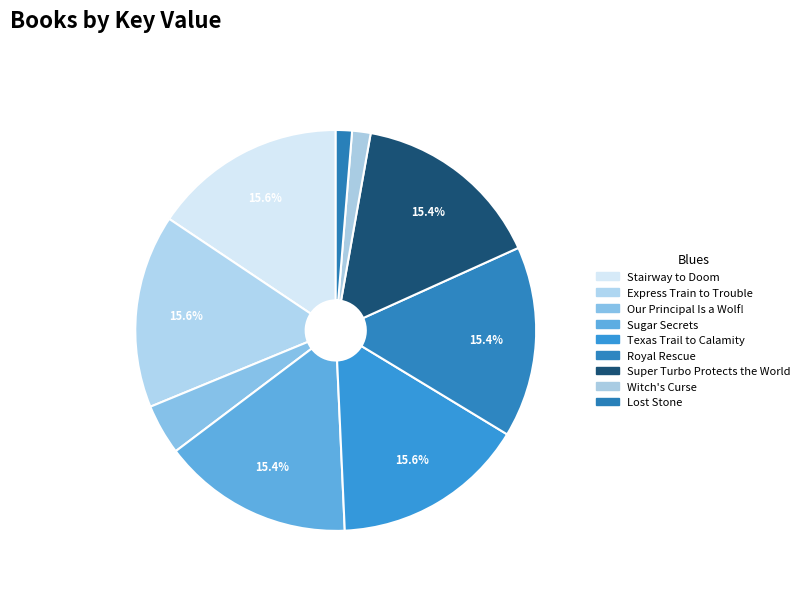

What percentage is the Witch's Curse slice, to the nearest percent?

1%